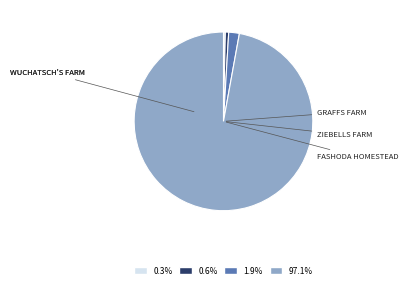

To the nearest percent, what is the difference between the largest and smallest slice percentages?

97%